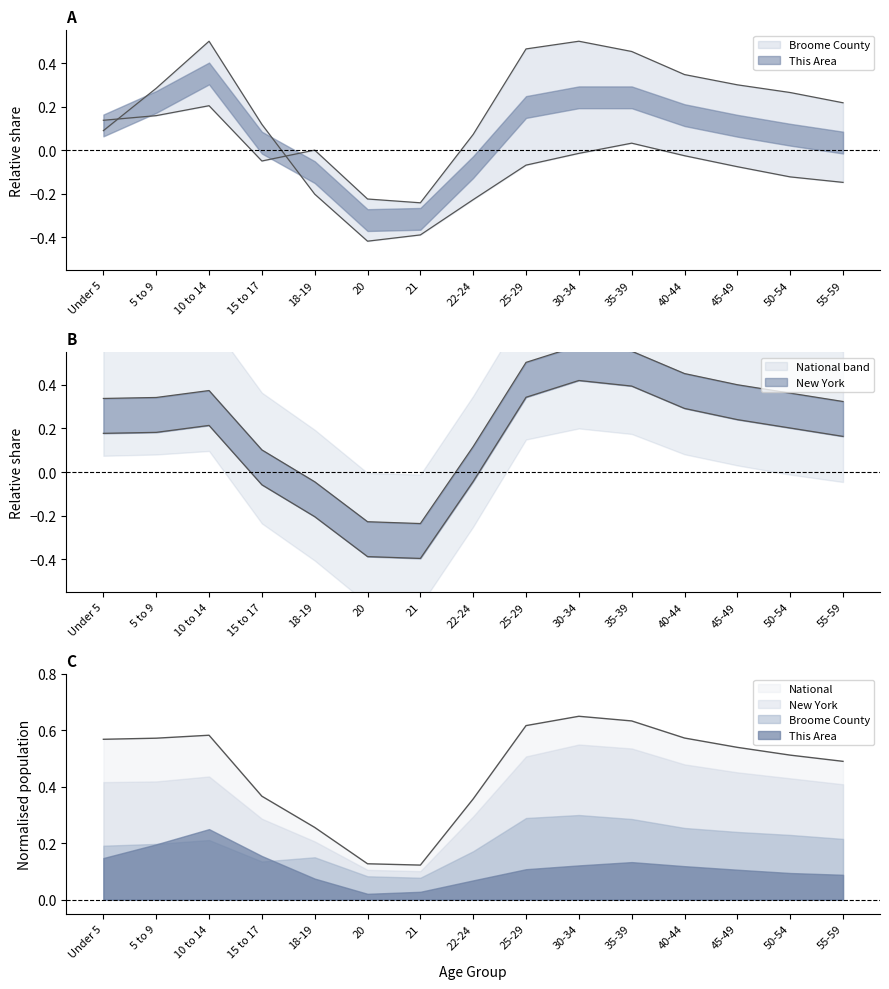

What is the label of the 8th point from the left?

22-24